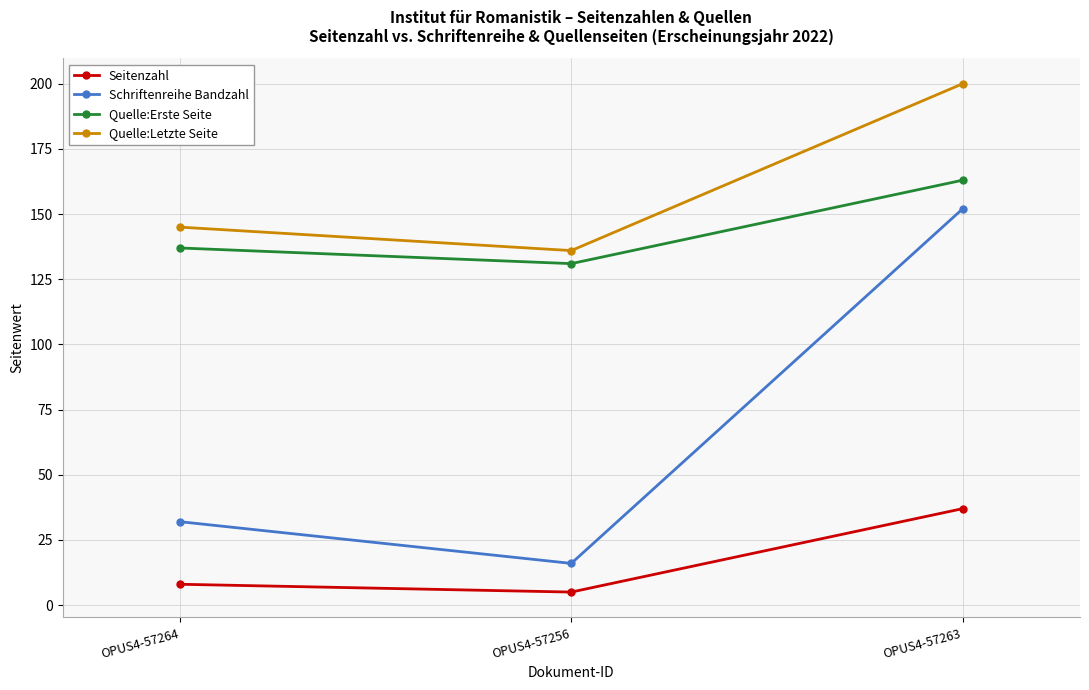

What is the minimum value for Quelle:Erste Seite?

131